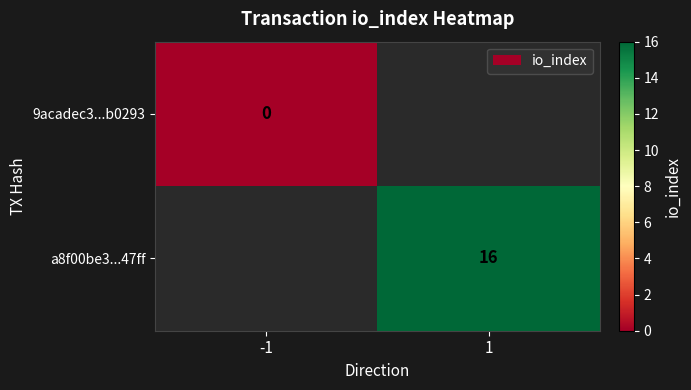

Is the value of 9acadec3...b0293 at -1 greater than the value of a8f00be3...47ff at 1?

No